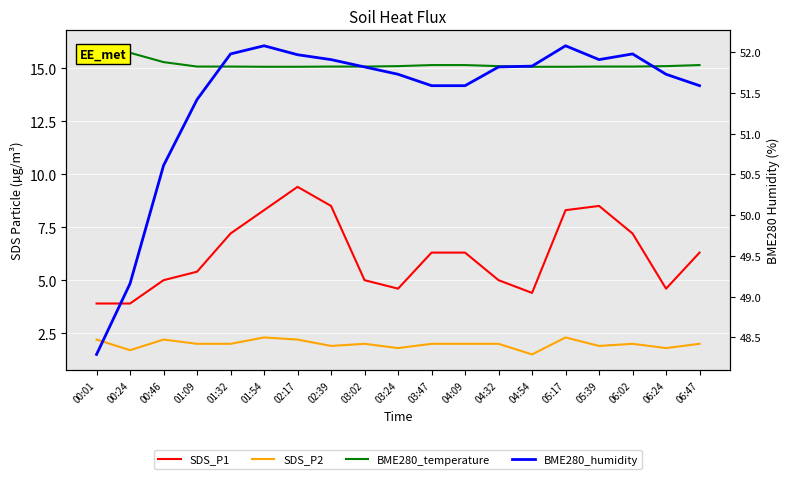

True or false: SDS_P1 and BME280_temperature cross at least once.

False